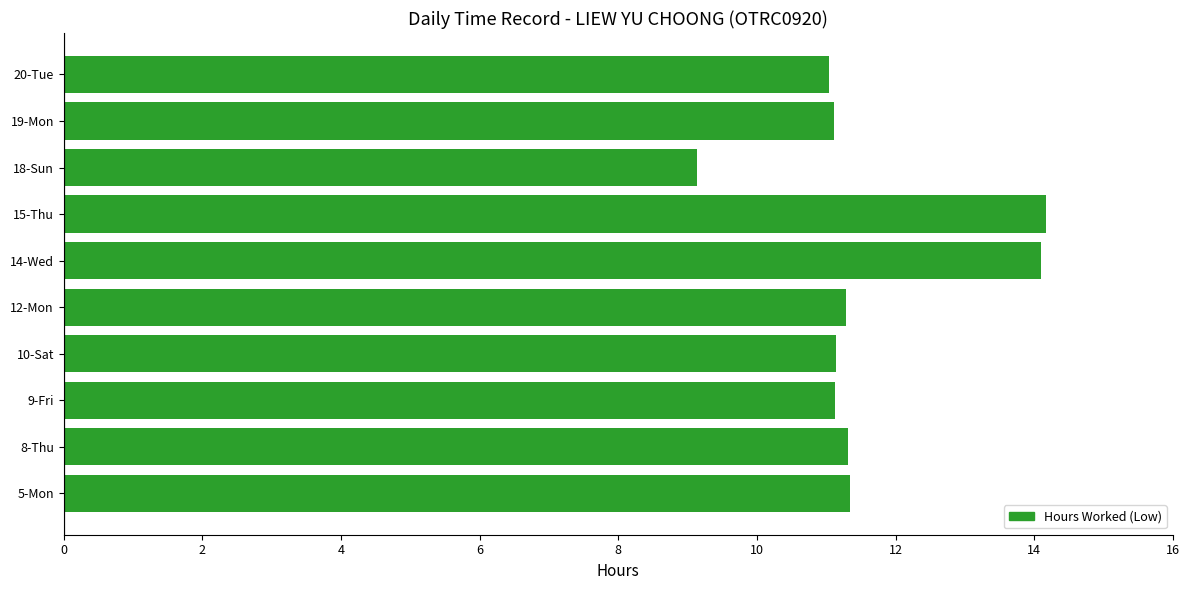

Are the bars horizontal?

Yes